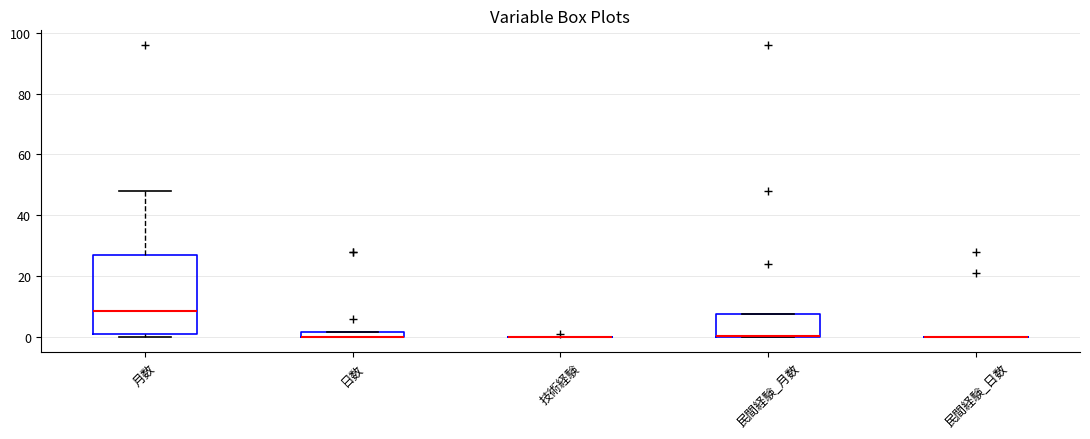

Which box is the tallest, from its lower edge to its upper edge?

月数